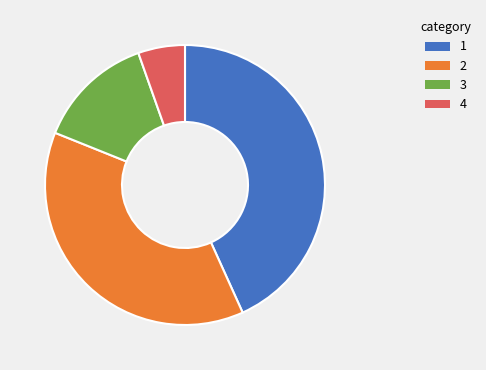

Is there a majority slice in this chart?

No